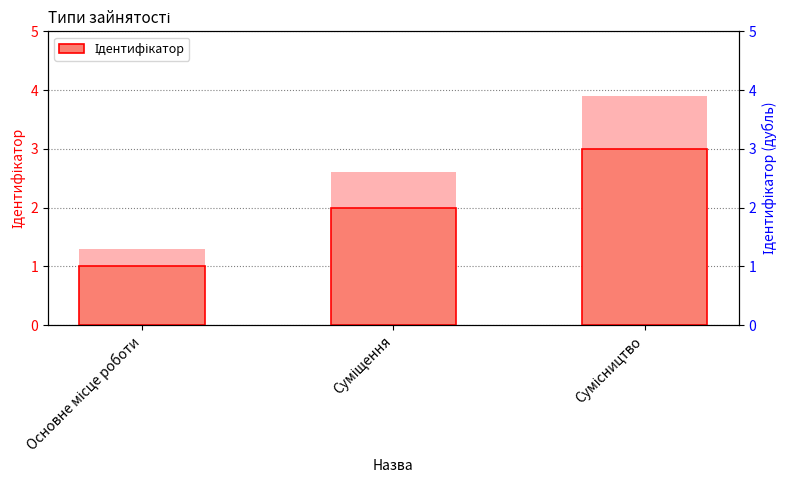

Rank the categories by value from lowest to highest.

Основне місце роботи, Суміщення, Сумісництво